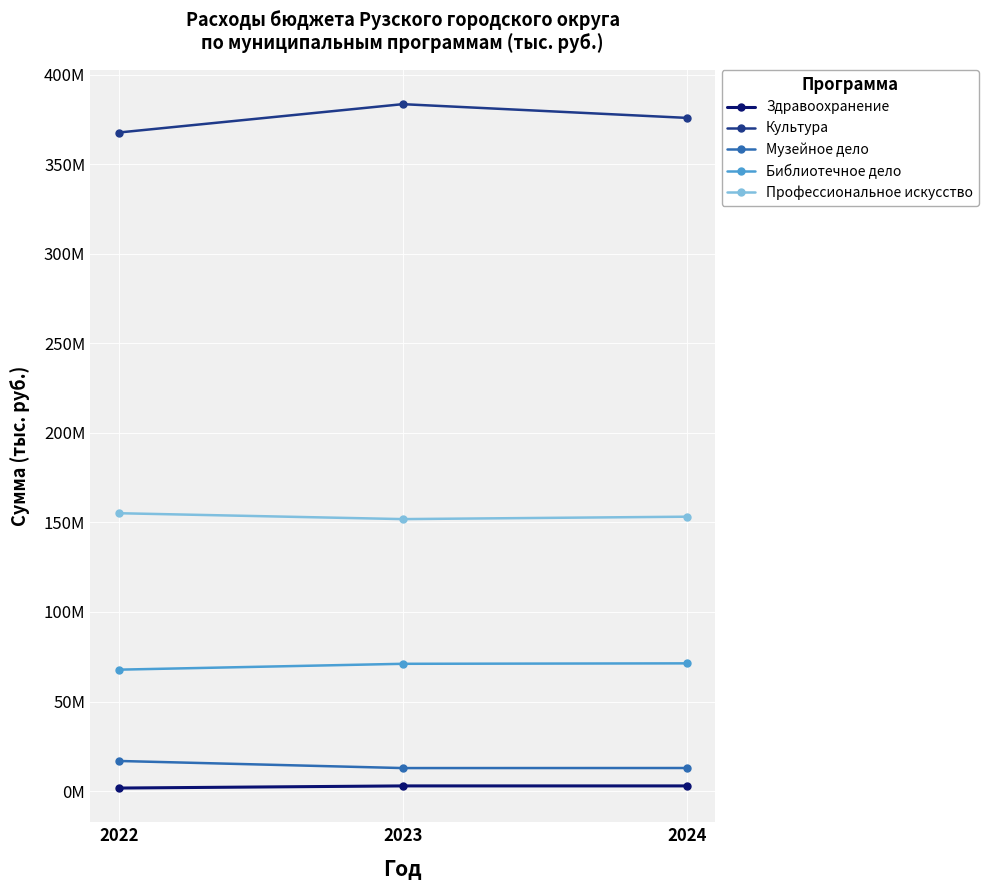

Which label corresponds to the largest value in the chart?

2023